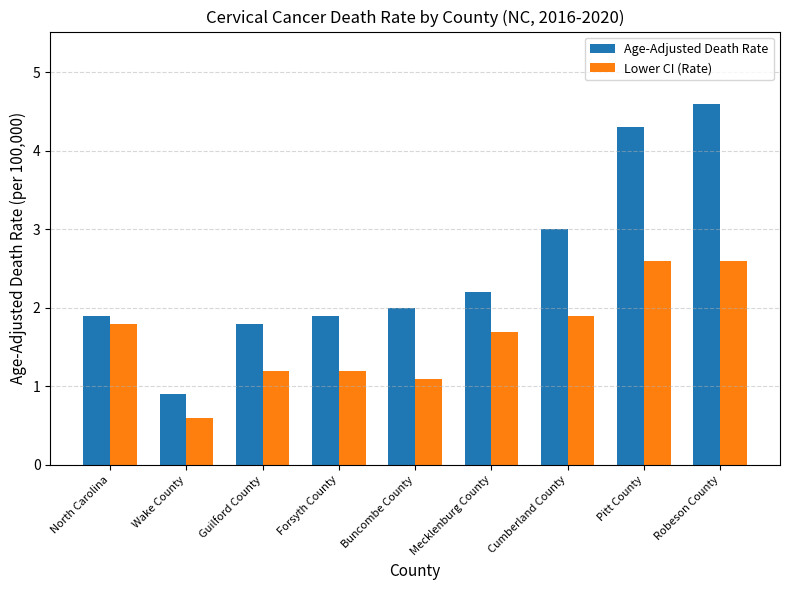

Rank the series at Guilford County from highest to lowest value.

Age-Adjusted Death Rate, Lower CI (Rate)